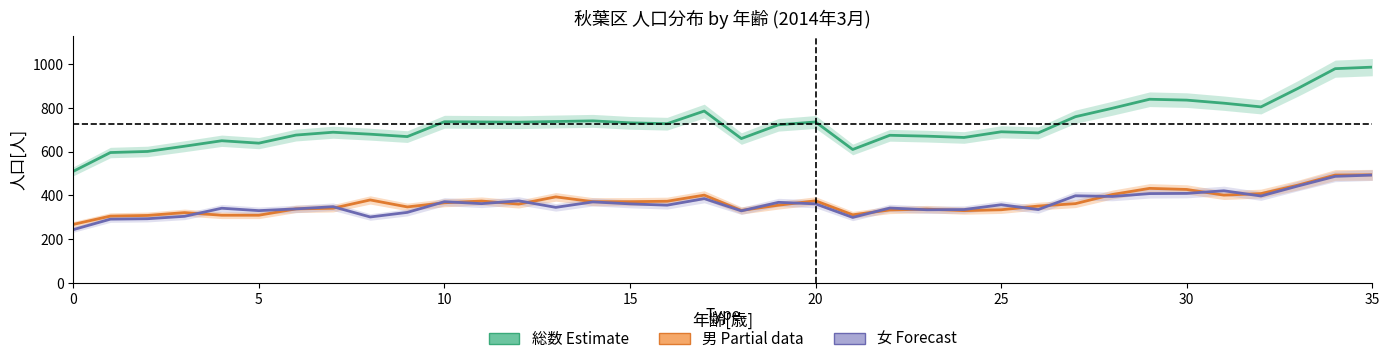

Which has a higher value, 12 or 28?

28